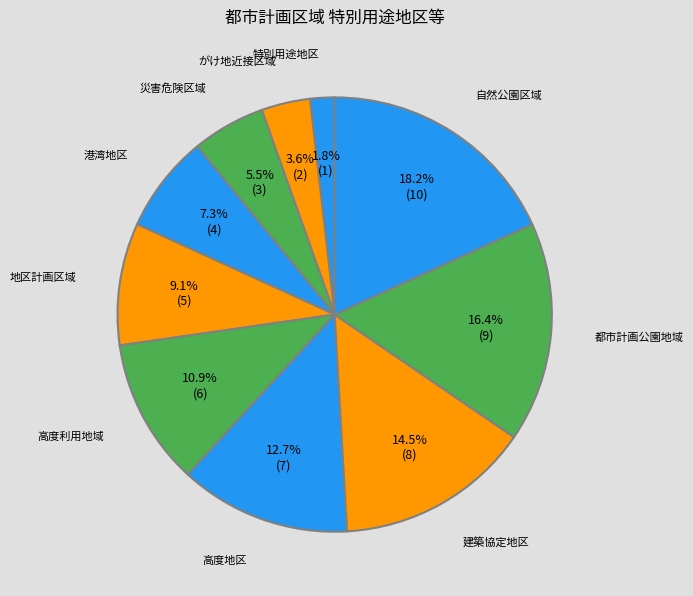

Rank the categories by value from lowest to highest.

特別用途地区, がけ地近接区域, 災害危険区域, 港湾地区, 地区計画区域, 高度利用地域, 高度地区, 建築協定地区, 都市計画公園地域, 自然公園区域